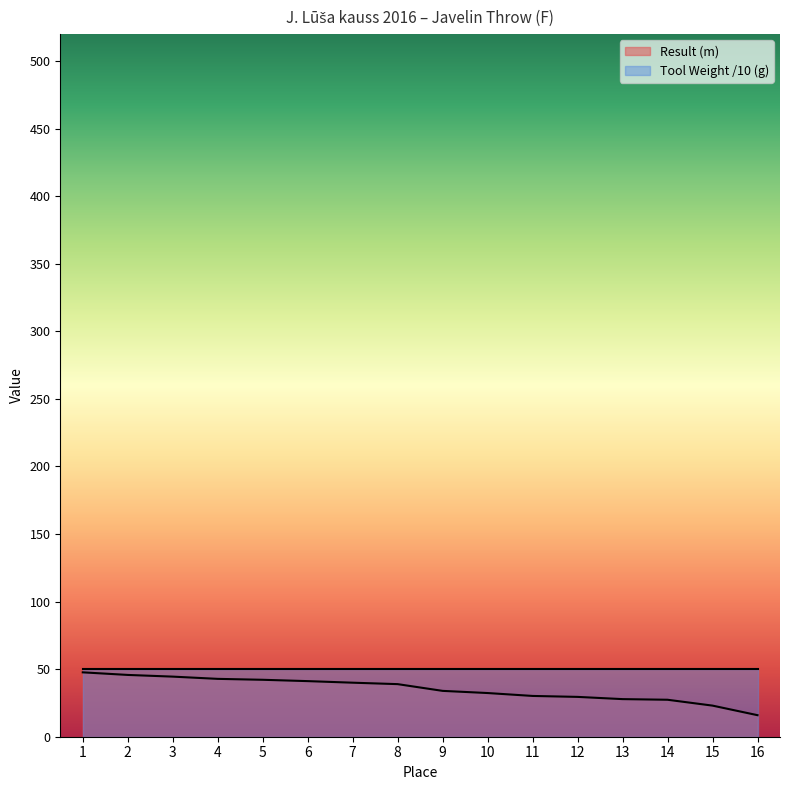

How many lines are shown in the chart?

2